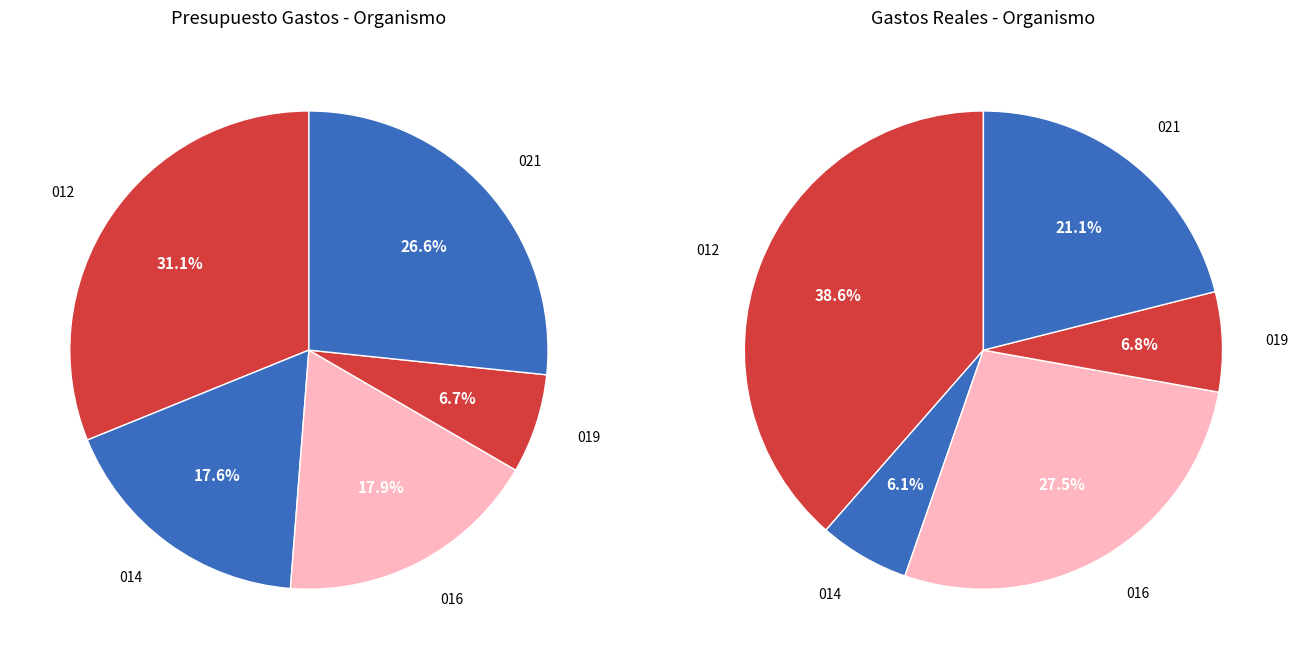

Does 2015 account for over 50% of the chart?

No